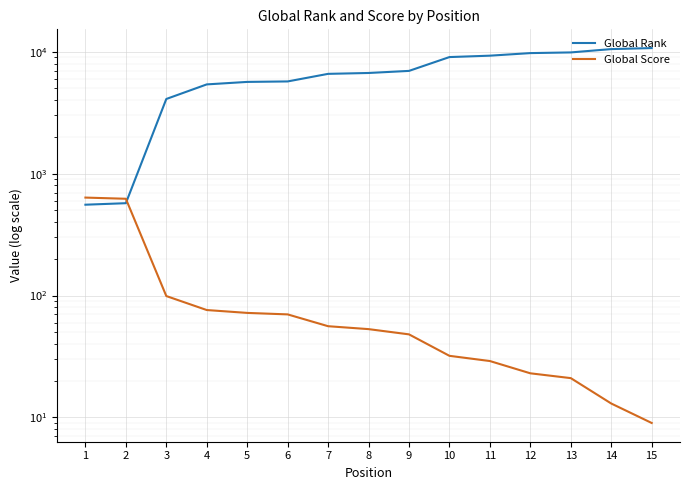

The Global Score series shows 13 at 14. True or false?

True